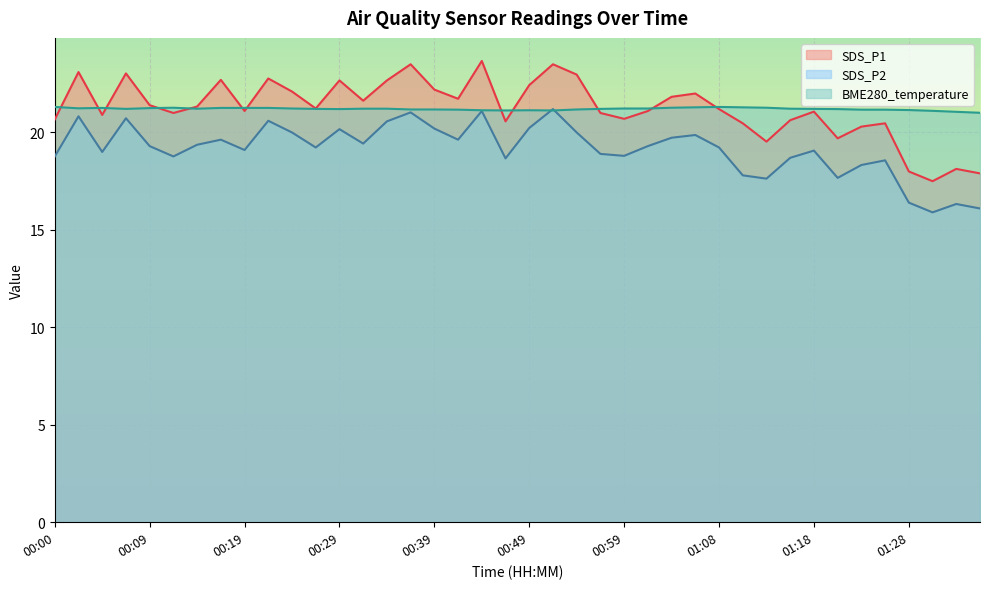

True or false: BME280_temperature has a value of 29.8 at 00:56.

False